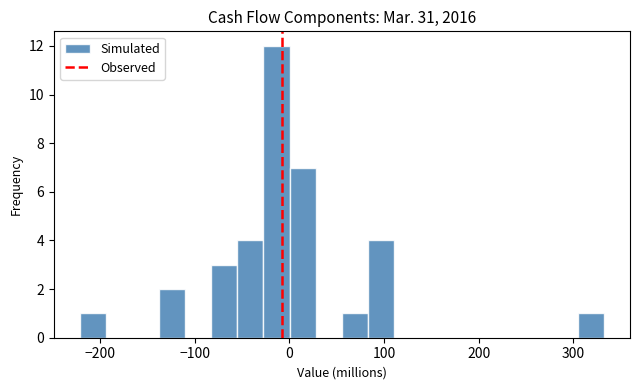

Read against the x-axis, roughly where is the centre of the tallest bar?

-10